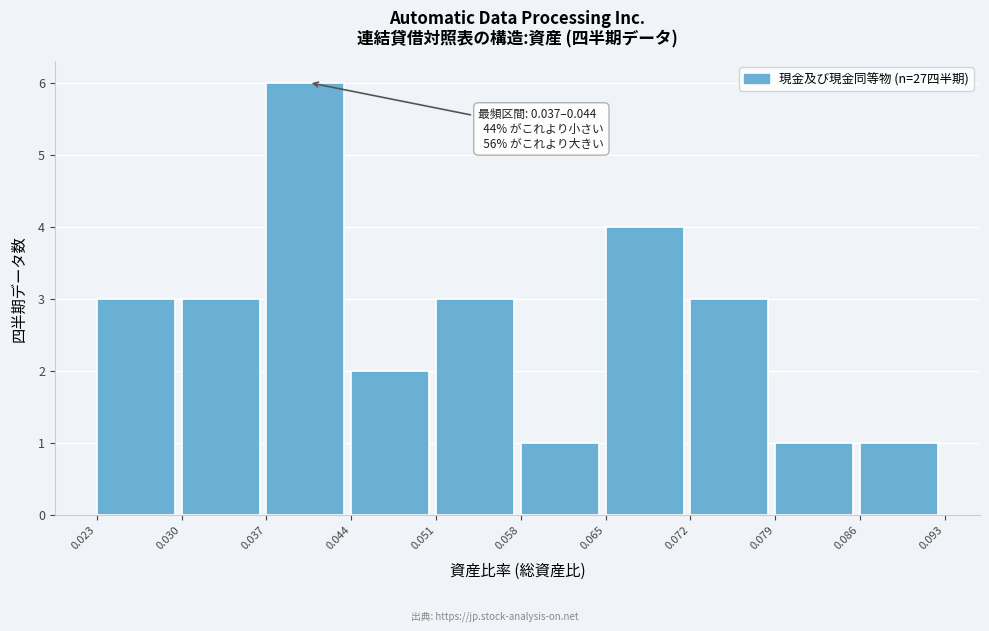

Which range on the x-axis has the tallest bar?

0.037 to 0.044